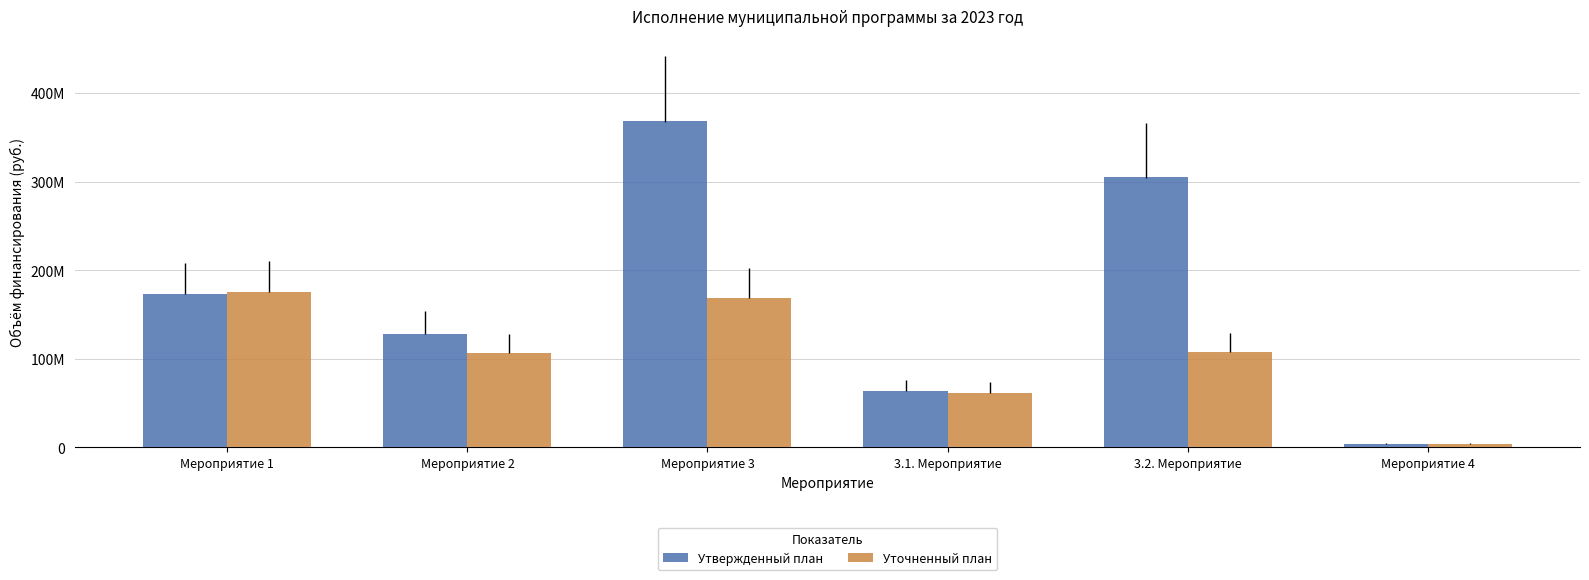

What are all the series names shown in the legend?

Утвержденный план, Уточненный план